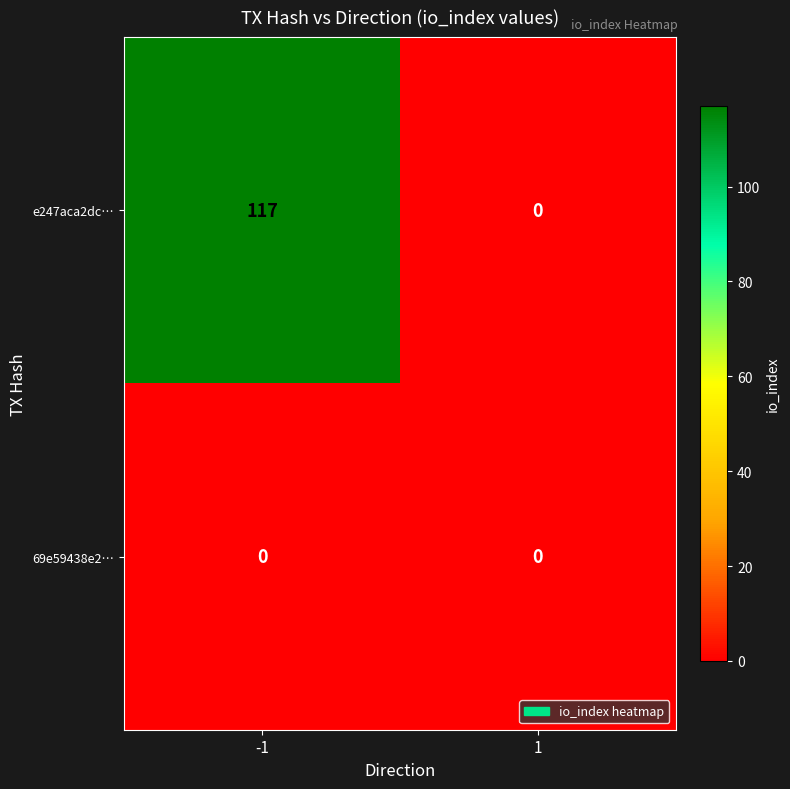

How many categories are shown in the chart?

2